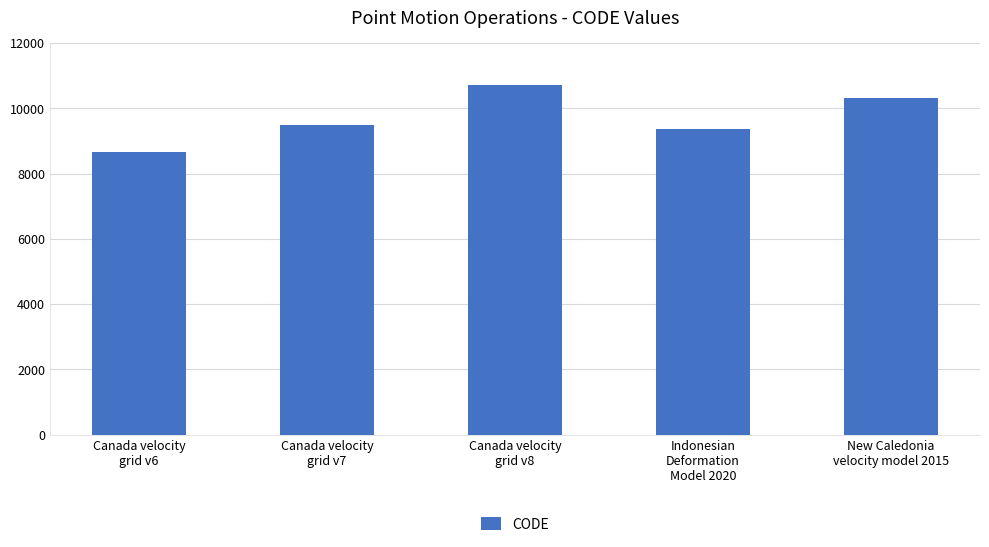

What is the value of the 2nd bar from the left?

9483